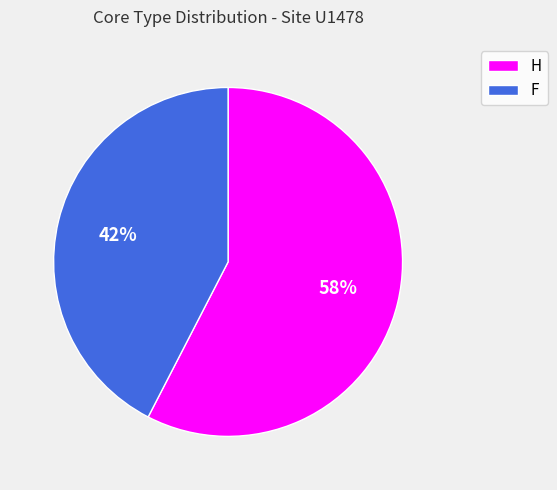

To the nearest percent, what is the combined percentage of H and F?

100%